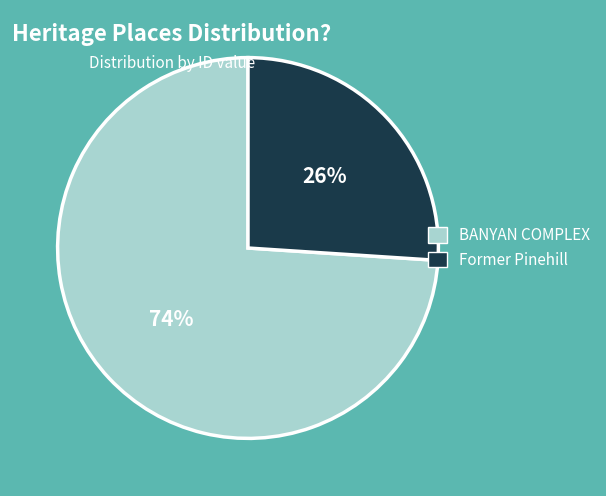

Which slice is the largest?

BANYAN COMPLEX